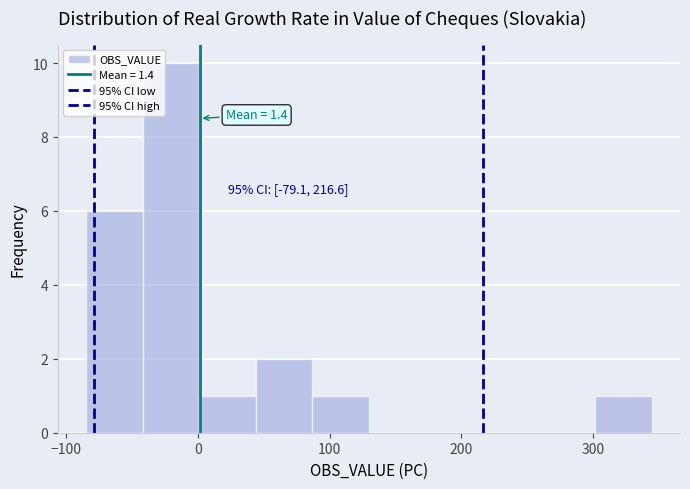

Over which range of the x-axis is the bar tallest?

-40 to 0